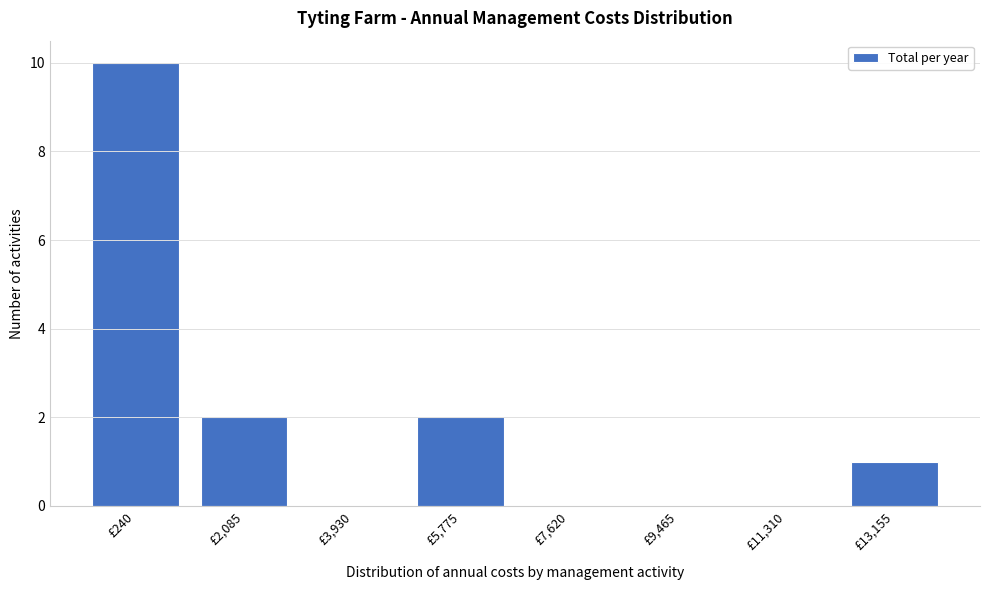

Reading left to right, extract all data points from this chart.

£240=10	£2,085=2	£3,930=0	£5,775=2	£7,620=0	£9,465=0	£11,310=0	£13,155=1